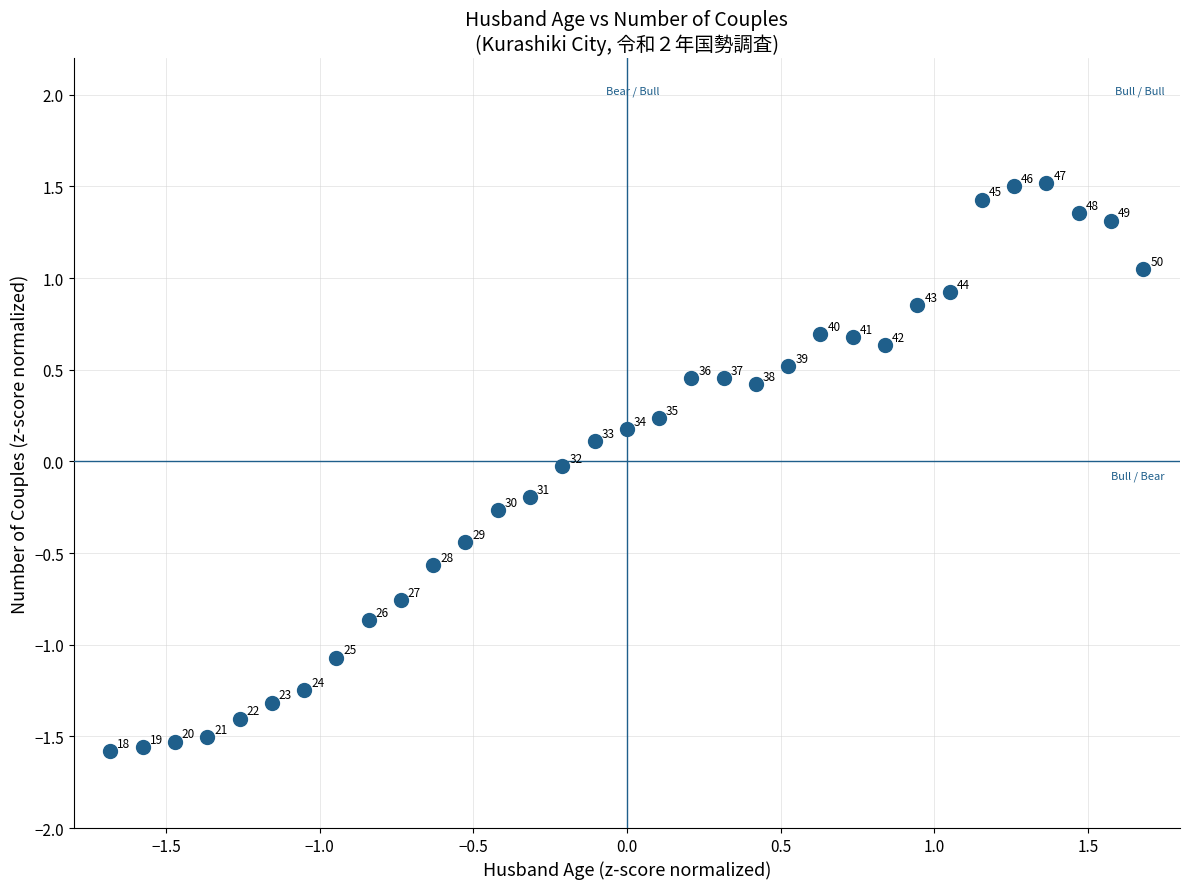

What is the range of X values (max minus min)?

3.4